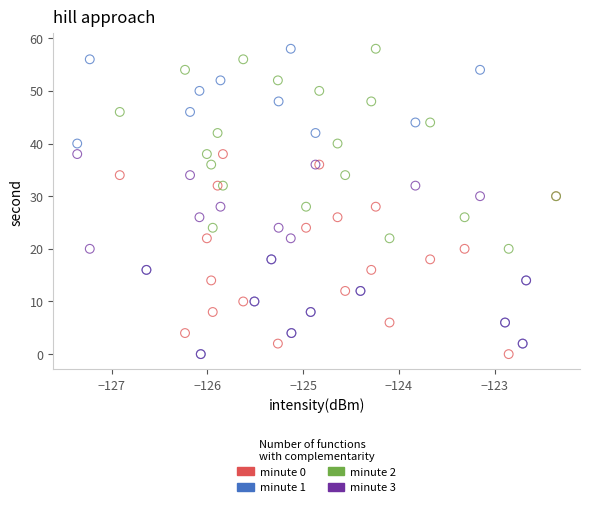

Which series has the largest Y range (max minus min)?

minute 1